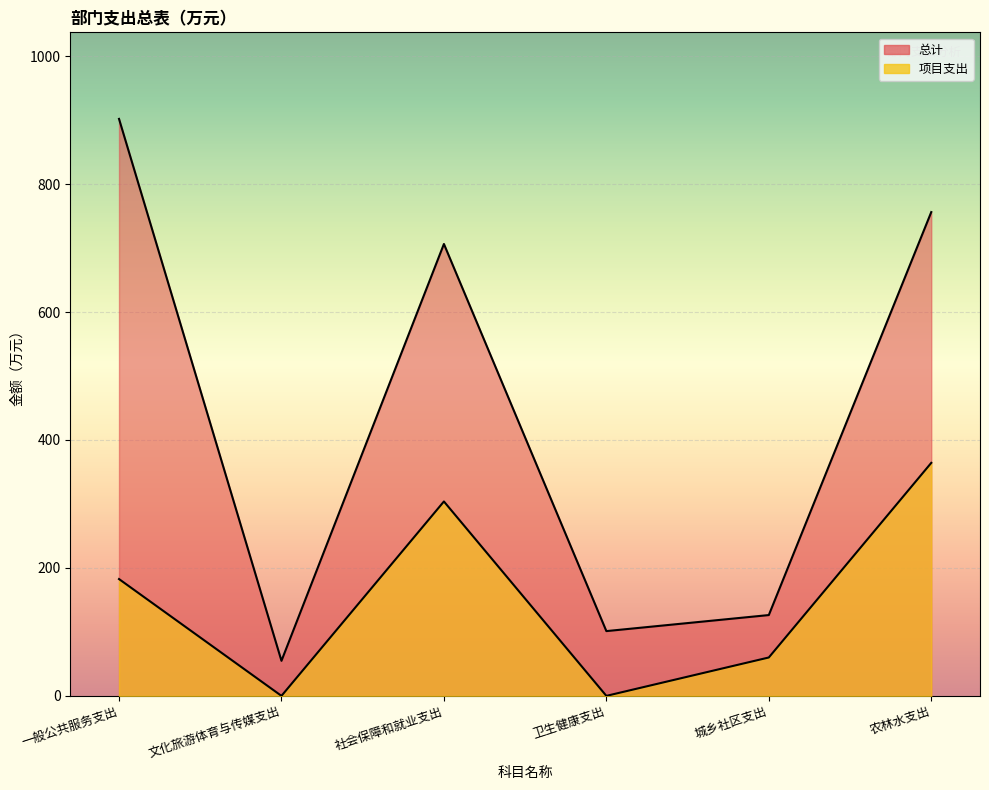

Reading left to right, list all the values displayed in this chart.

总计: 901.9	54.8	706.3	101.2	126.3	756.2
项目支出: 182.6	0.0	303.9	0.0	60.0	364.2